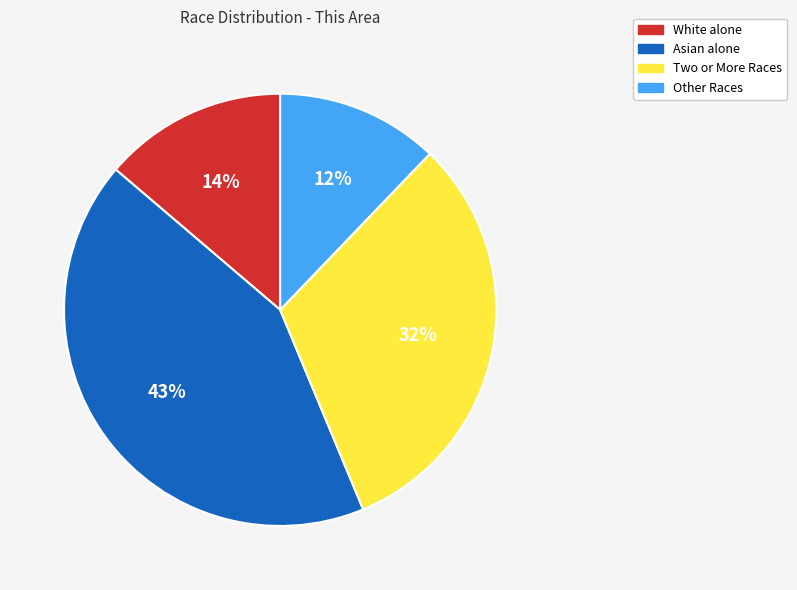

True or false: Two or More Races accounts for 40% of the total.

False